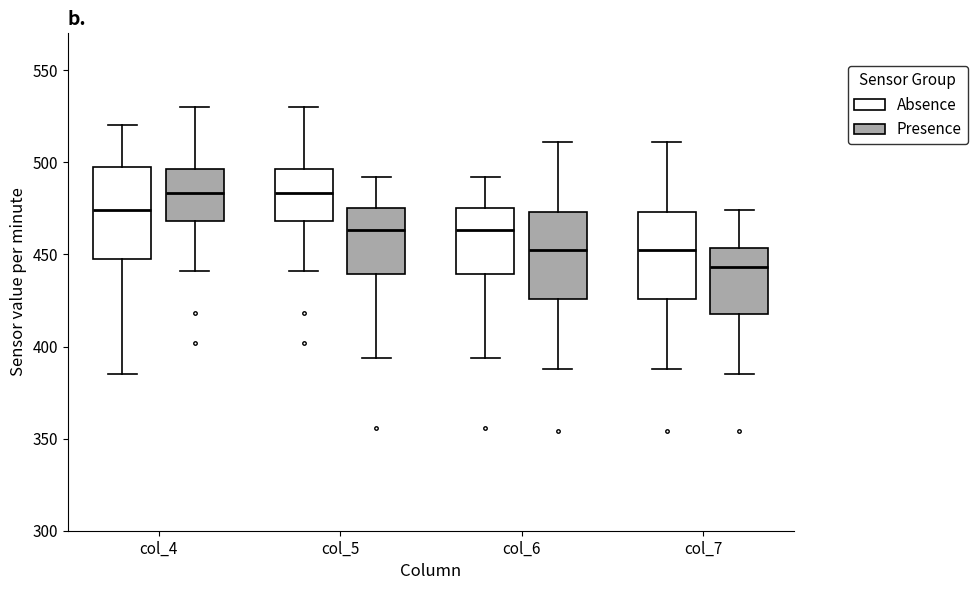

Reading left to right, transcribe this box plot: for each box, give where its median line is, the range the box spans, and where its two whiskers end, as read against the y-axis. The values are not printed on the chart, so give them approximately, as read against the axis.

col_4 (Absence): median 475, box 450 to 495, whiskers 385 to 520
col_4 (Presence): median 485, box 470 to 495, whiskers 440 to 530
col_5 (Absence): median 485, box 470 to 495, whiskers 440 to 530
col_5 (Presence): median 465, box 440 to 475, whiskers 395 to 490
col_6 (Absence): median 465, box 440 to 475, whiskers 395 to 490
col_6 (Presence): median 455, box 425 to 475, whiskers 390 to 510
col_7 (Absence): median 455, box 425 to 475, whiskers 390 to 510
col_7 (Presence): median 445, box 420 to 455, whiskers 385 to 475